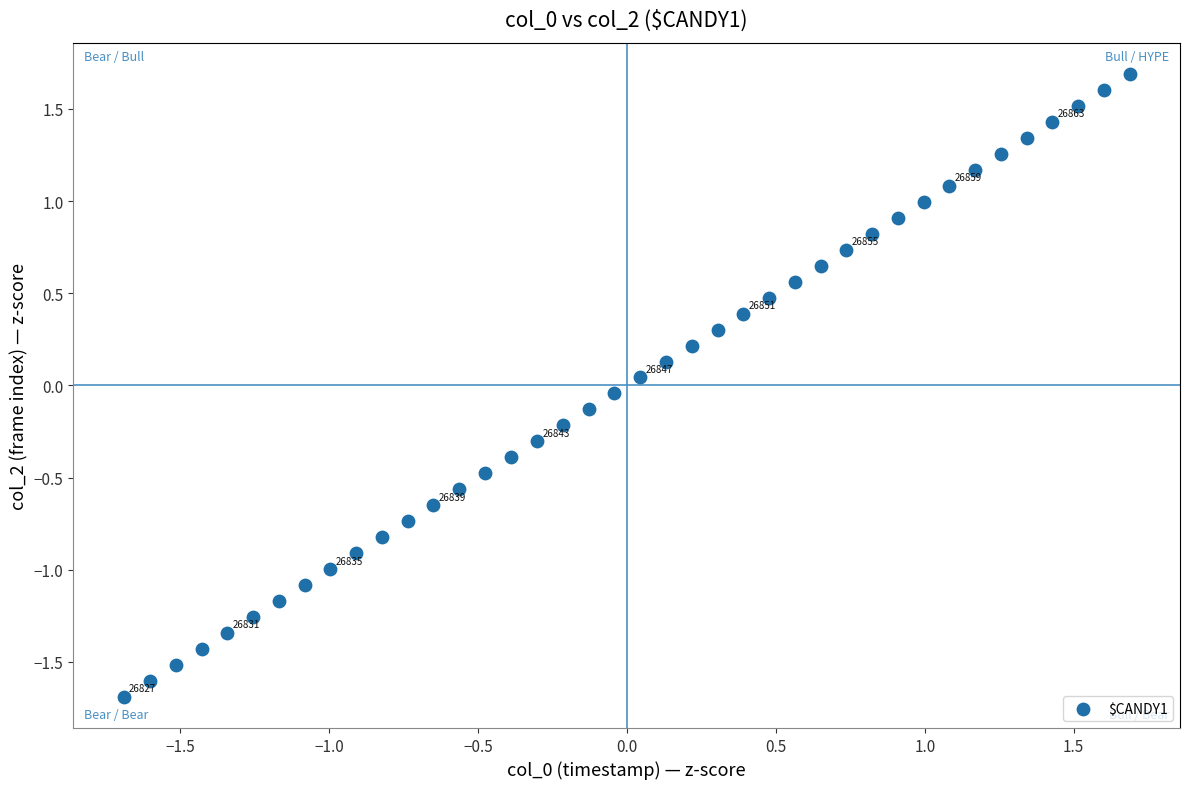

What is the range of X values (max minus min)?

3.4